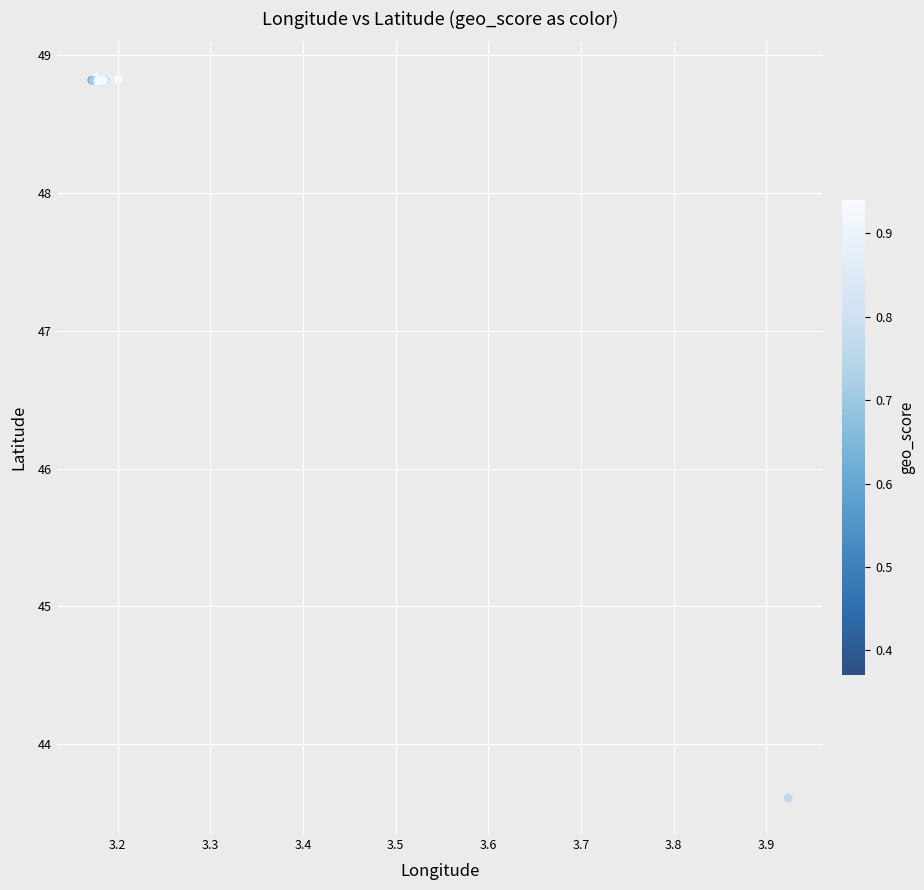

What Y value in the scatter plot is closest to 46?

43.6